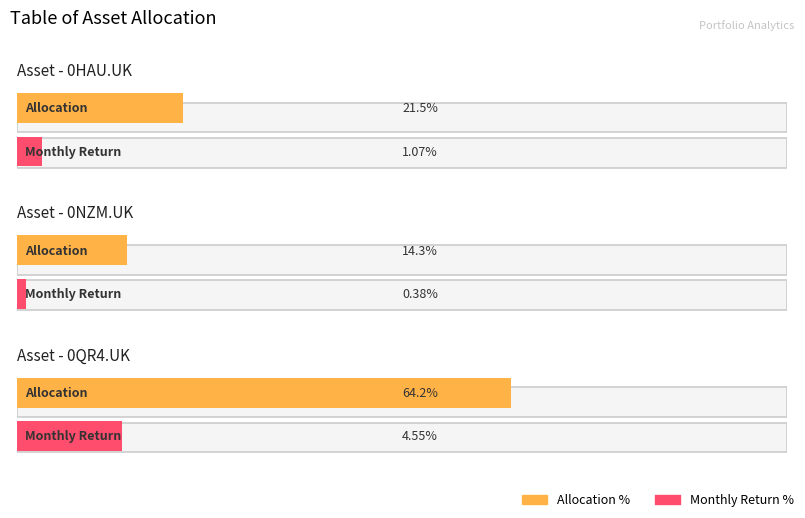

How many distinct data groups are displayed?

2